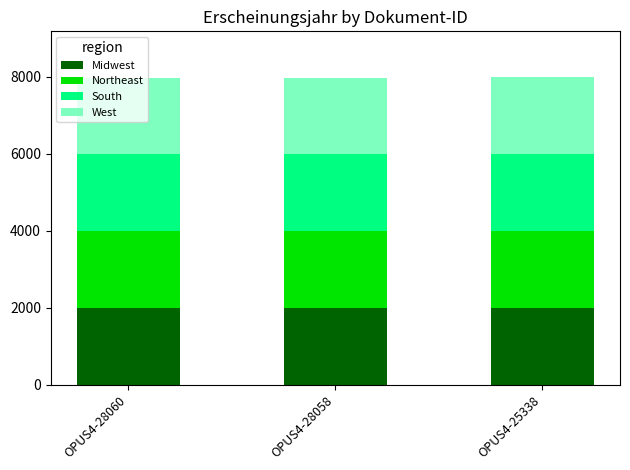

The Midwest series shows 651 at OPUS4-25338. True or false?

False